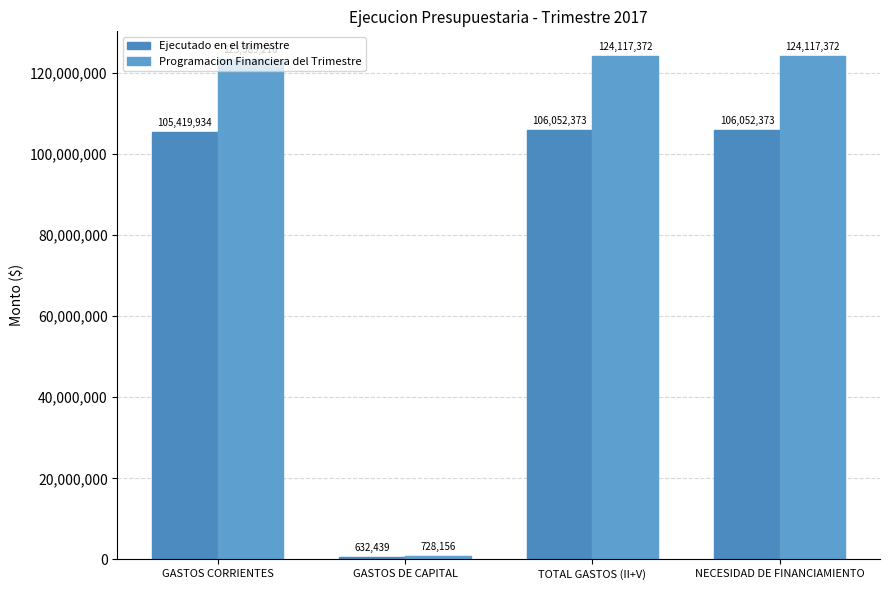

At which label is Programacion Financiera del Trimestre closest to 62422764?

GASTOS CORRIENTES